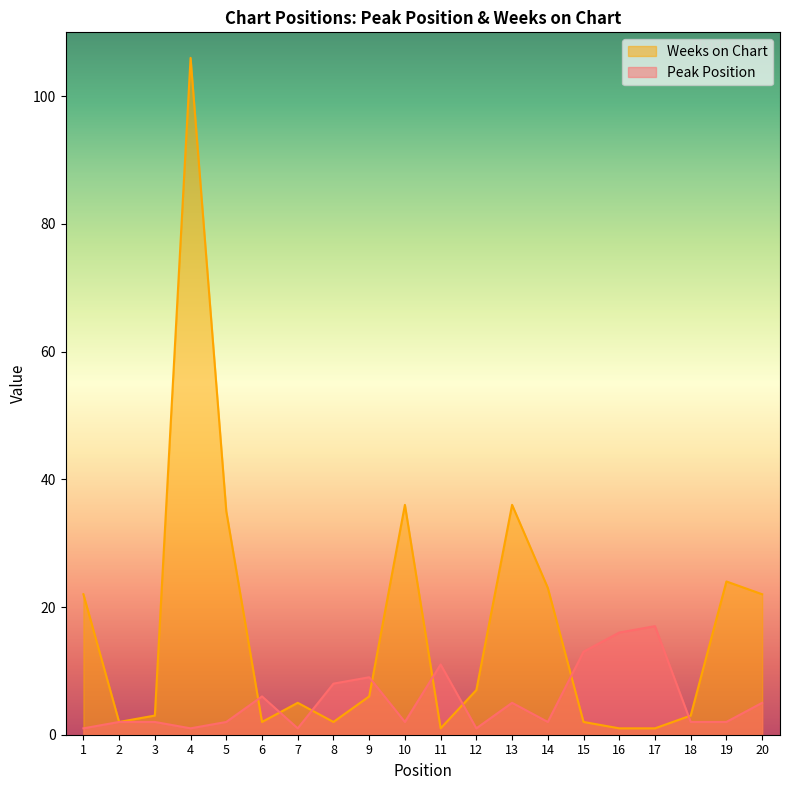

Which category has the highest value in the Peak Position series?

17